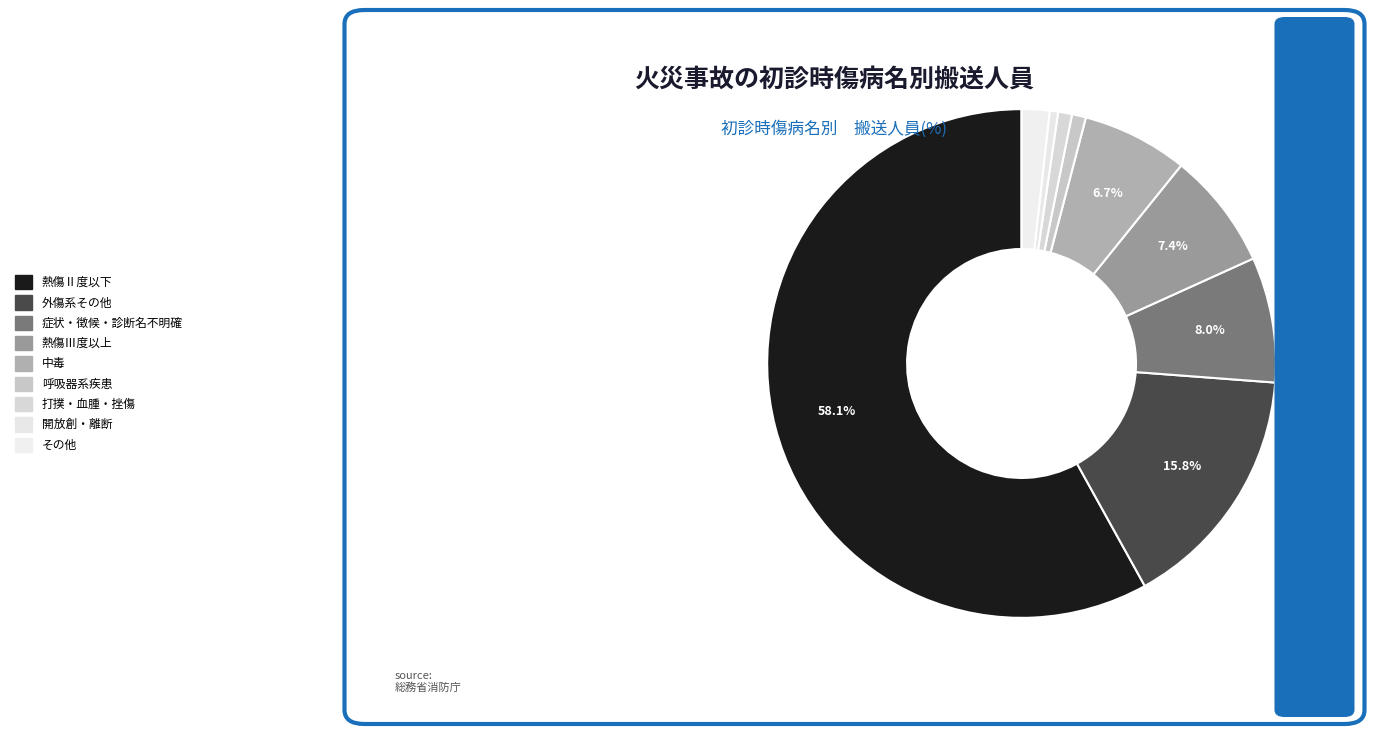

Which slice is the smallest?

開放創・離断